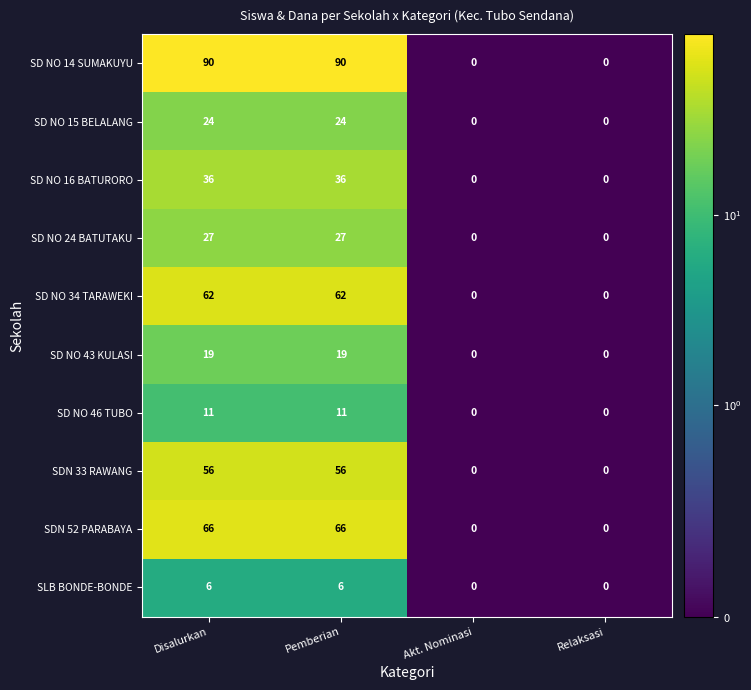

The value of SD NO 24 BATUTAKU at Akt. Nominasi is 17. True or false?

False